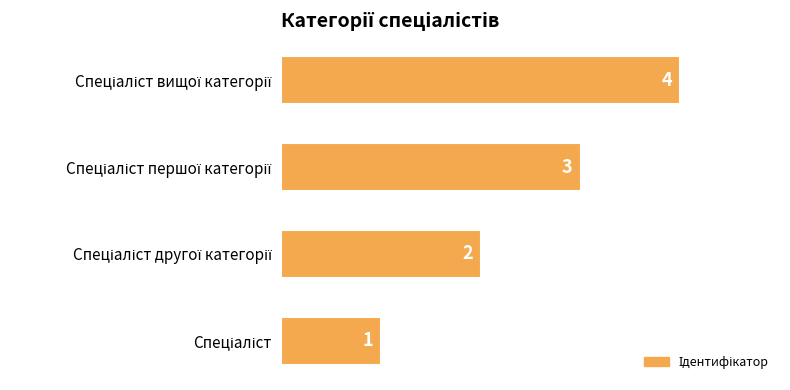

What is the sum of all values?

10